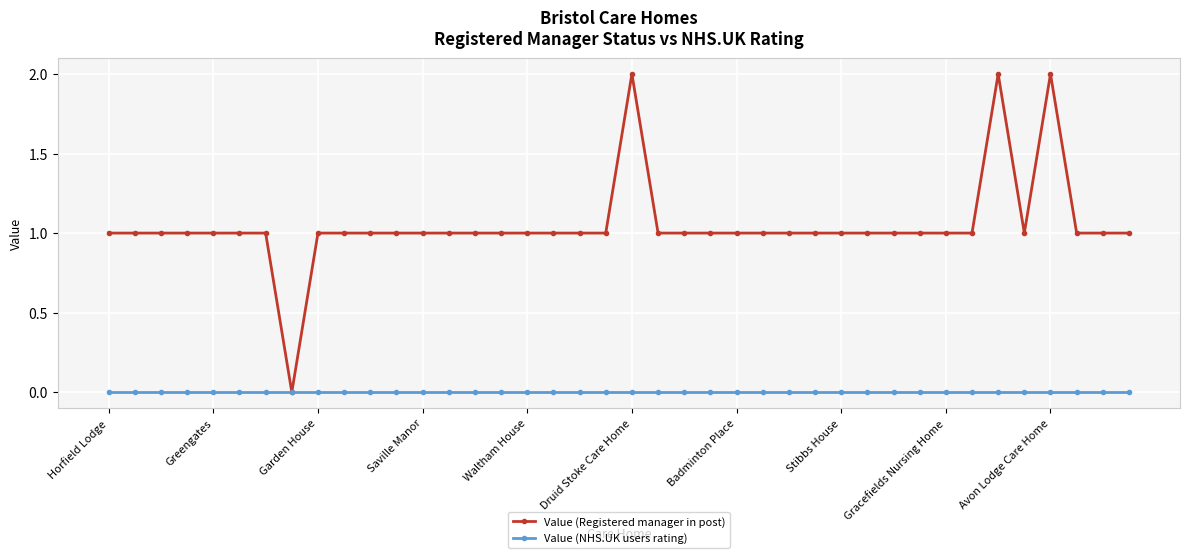

What are all the series names shown in the legend?

Value (Registered manager in post), Value (NHS.UK users rating)